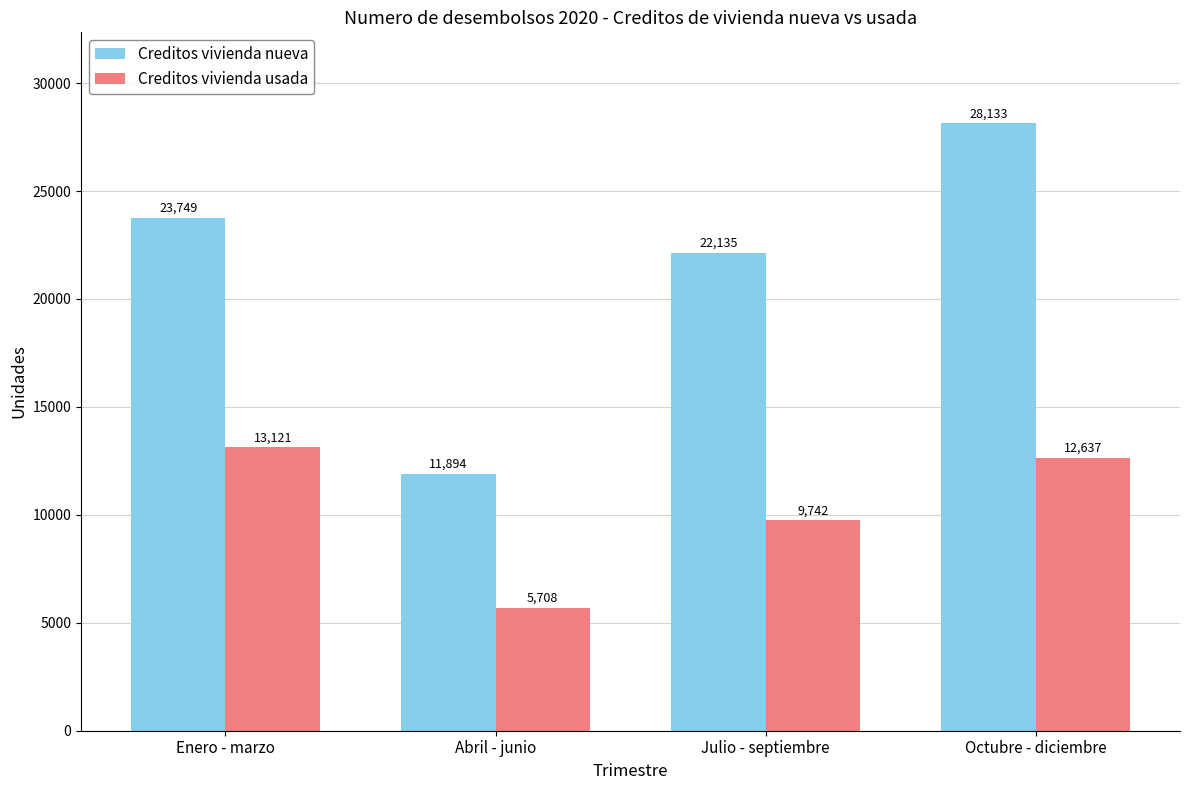

Rank the categories by Creditos vivienda nueva value from highest to lowest.

Octubre - diciembre, Enero - marzo, Julio - septiembre, Abril - junio